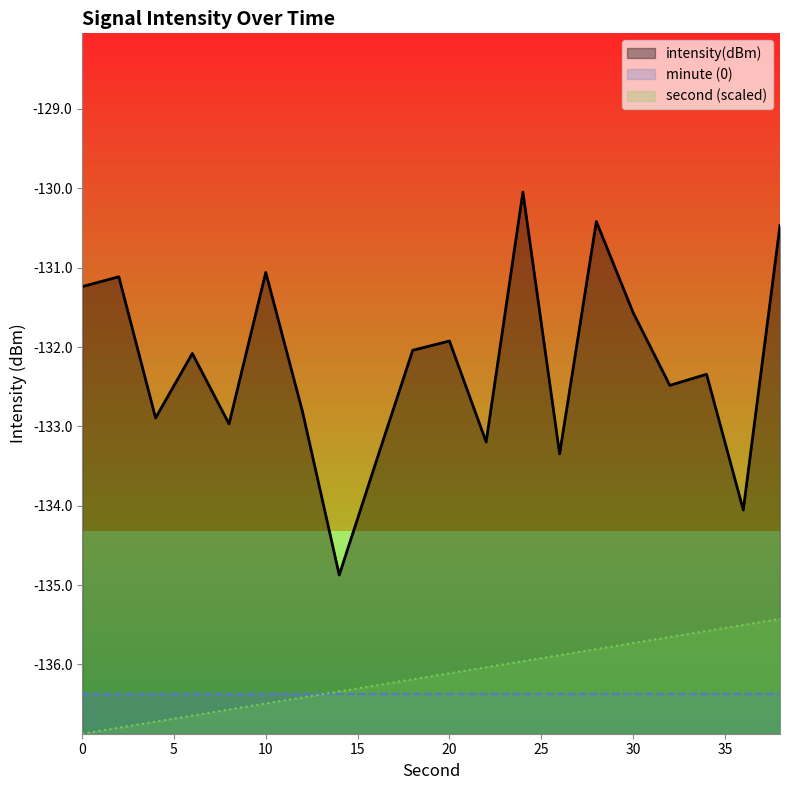

Rank the series by their maximum value, from highest to lowest.

intensity(dBm), second (scaled), minute (0)